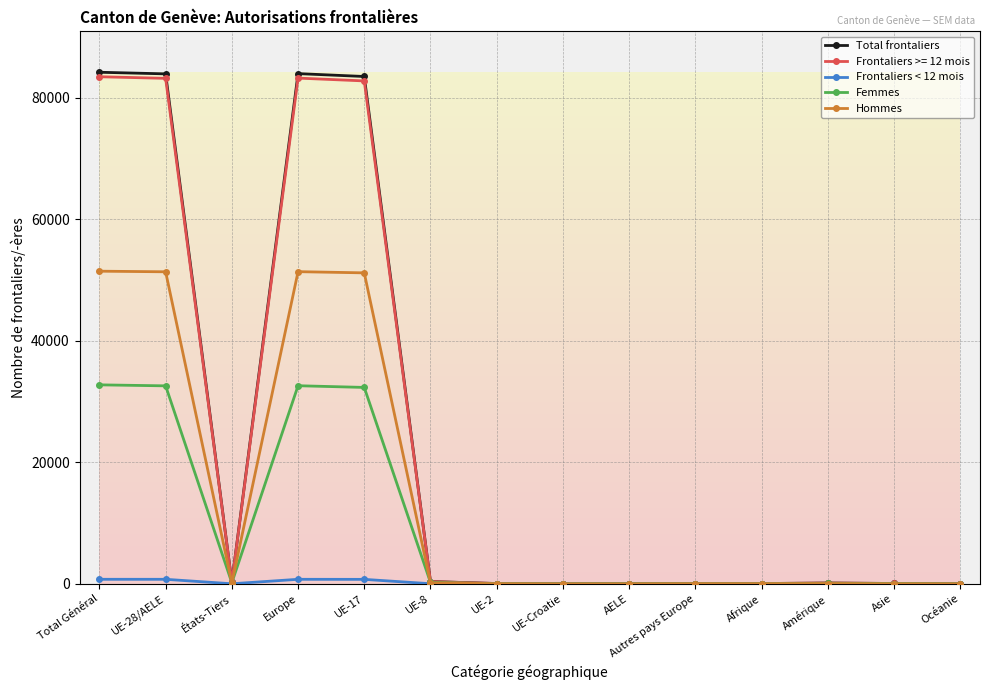

Where is the first local minimum for Total frontaliers?

États-Tiers